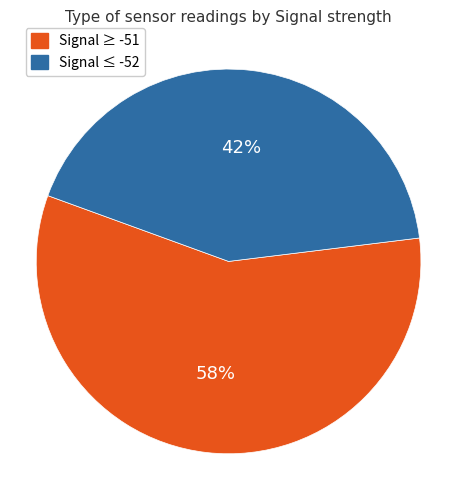

To the nearest percent, what is the average slice percentage?

50%